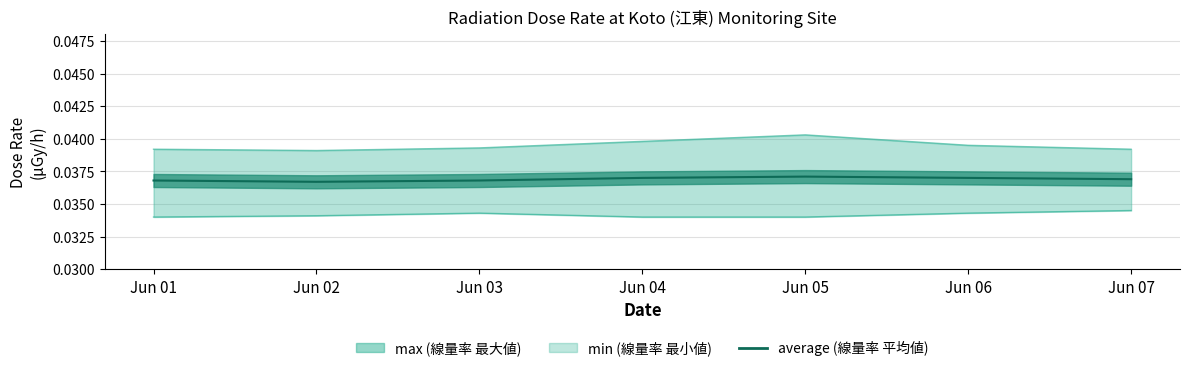

Which label corresponds to the smallest value in the chart?

Jun 02